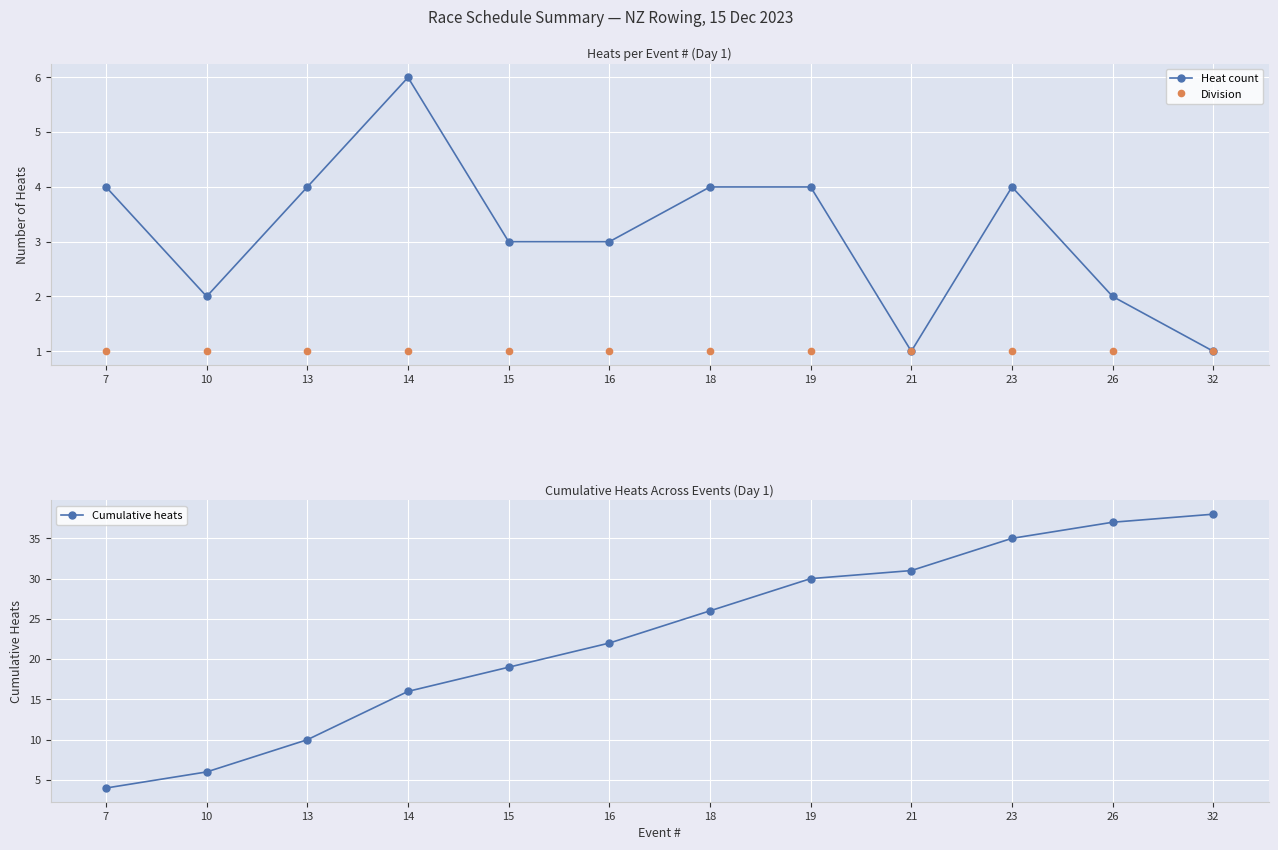

How many values in the Heat count series exceed 4?

1